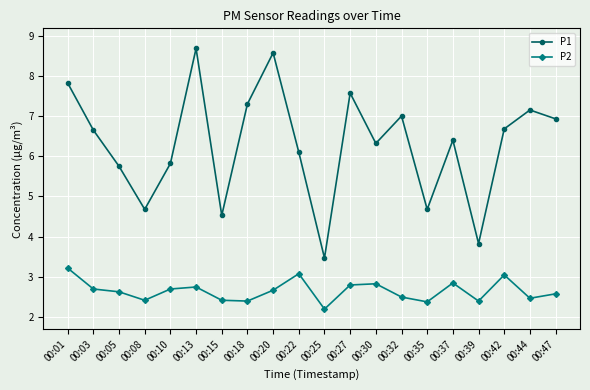

Which label corresponds to the largest value in the chart?

00:13